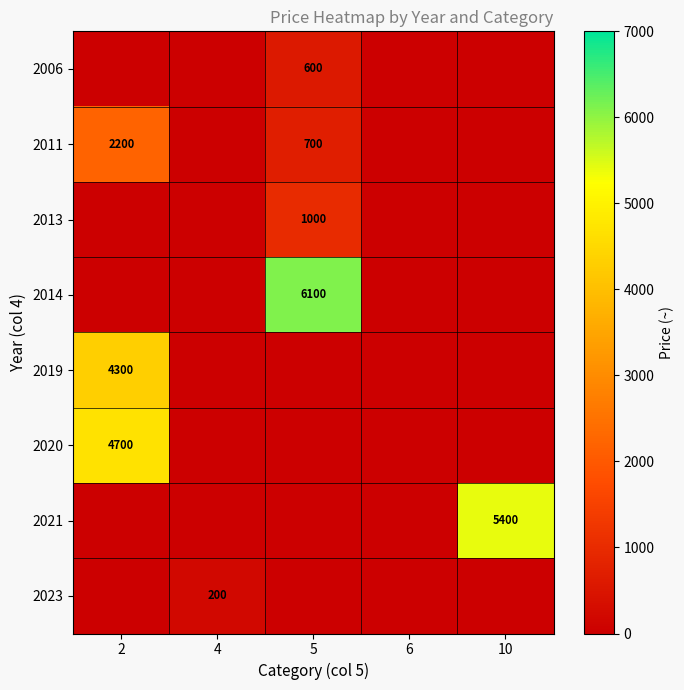

The 2006 series shows 146 at 5. True or false?

False